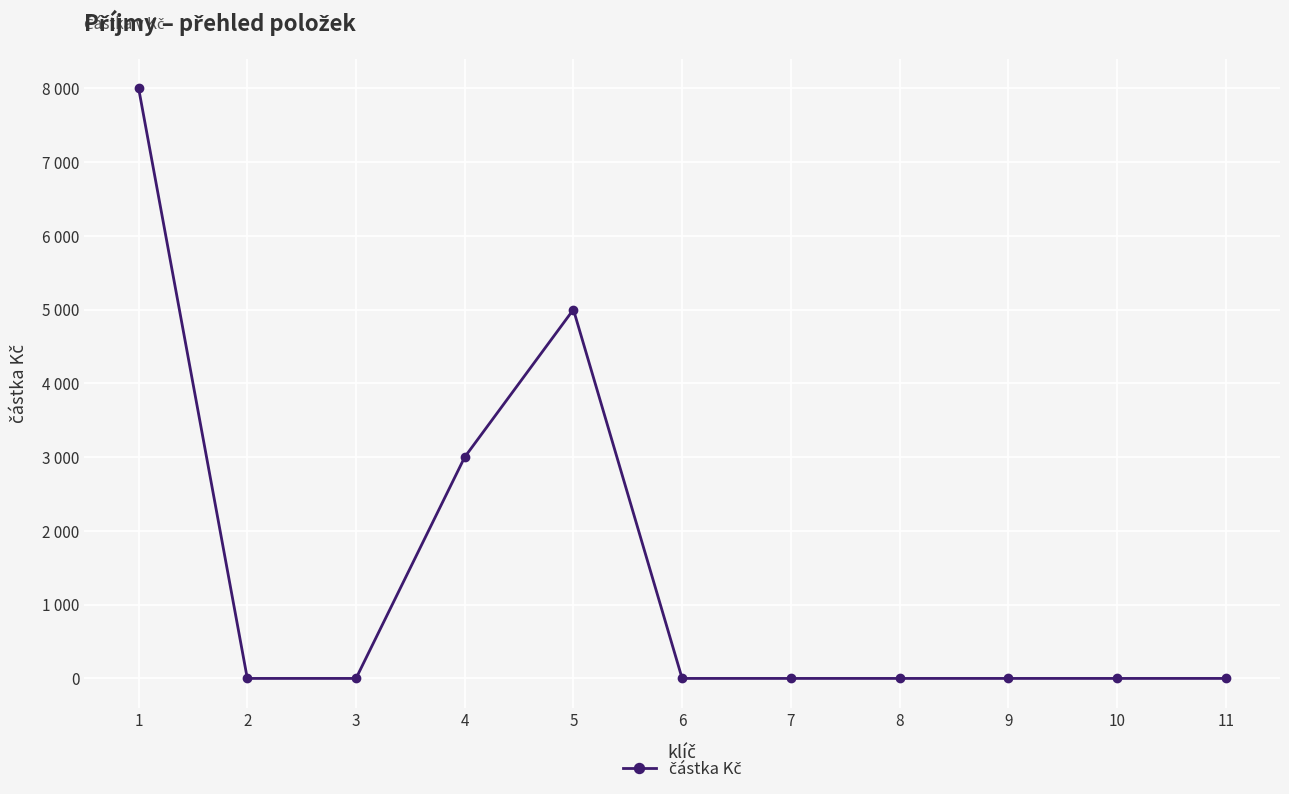

How many values are between 0 and 3000?

9